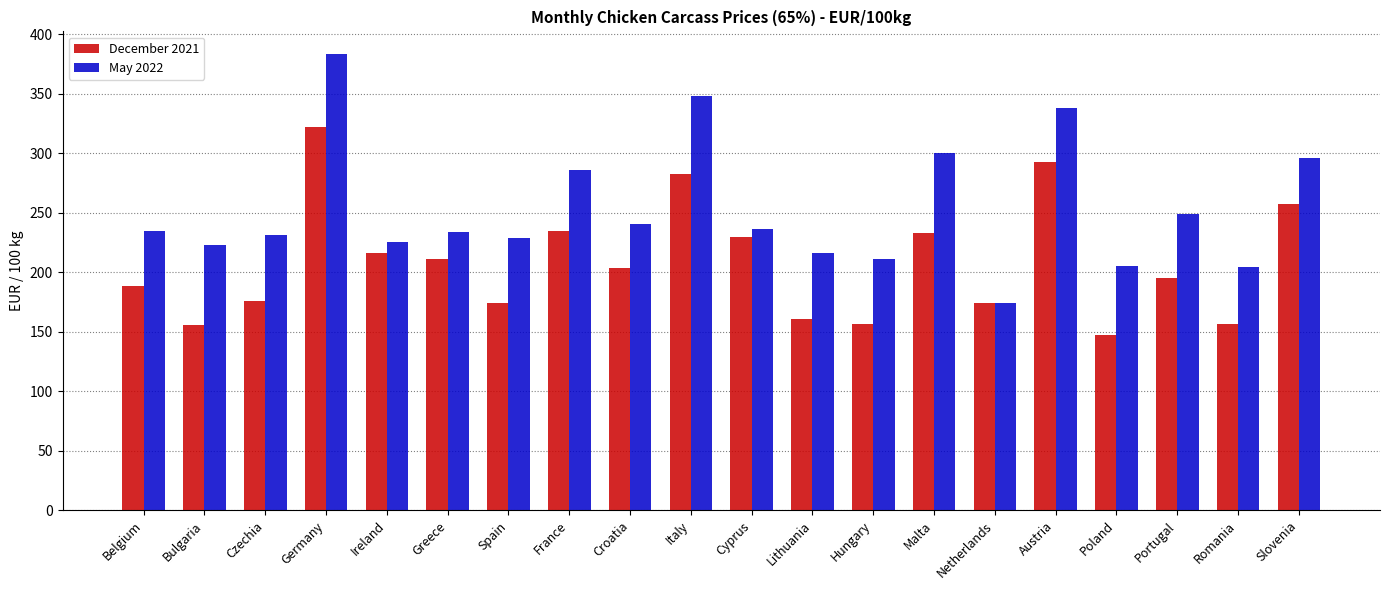

Which series has the largest total across all categories?

May 2022